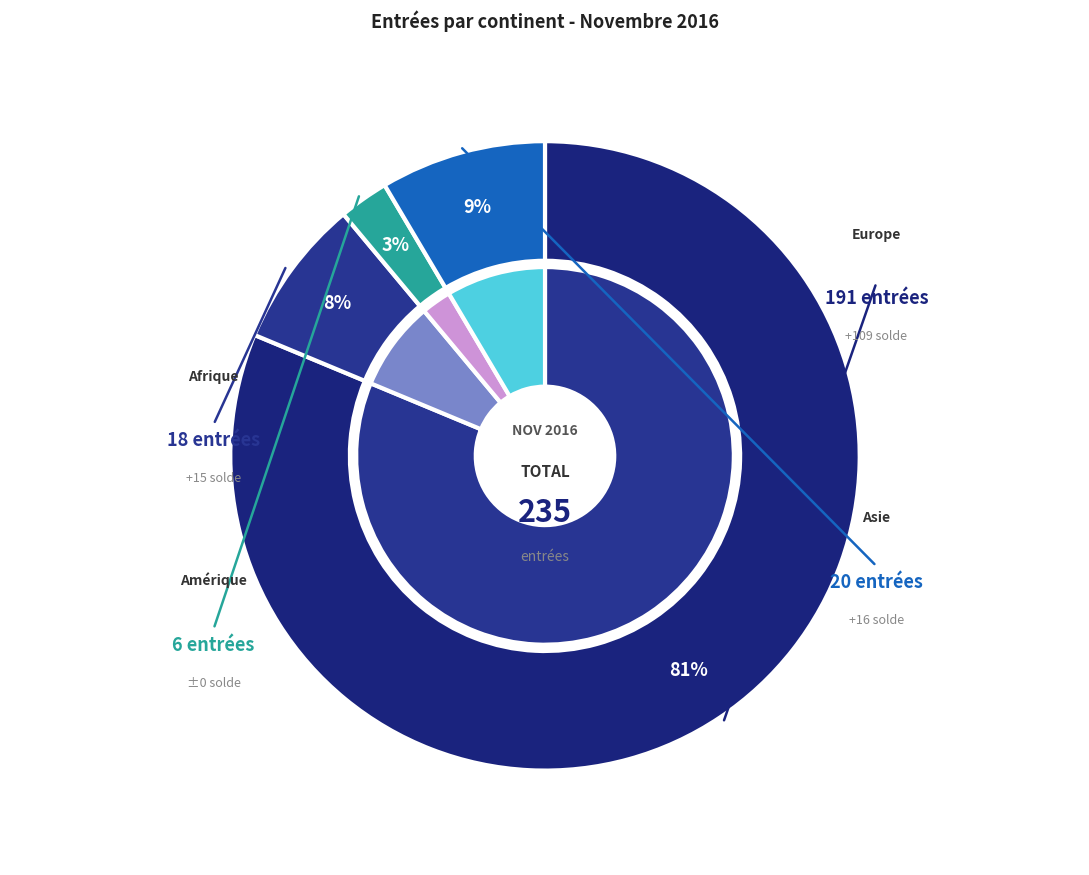

To the nearest percent, what is the combined percentage of Afrique and Europe?

89%